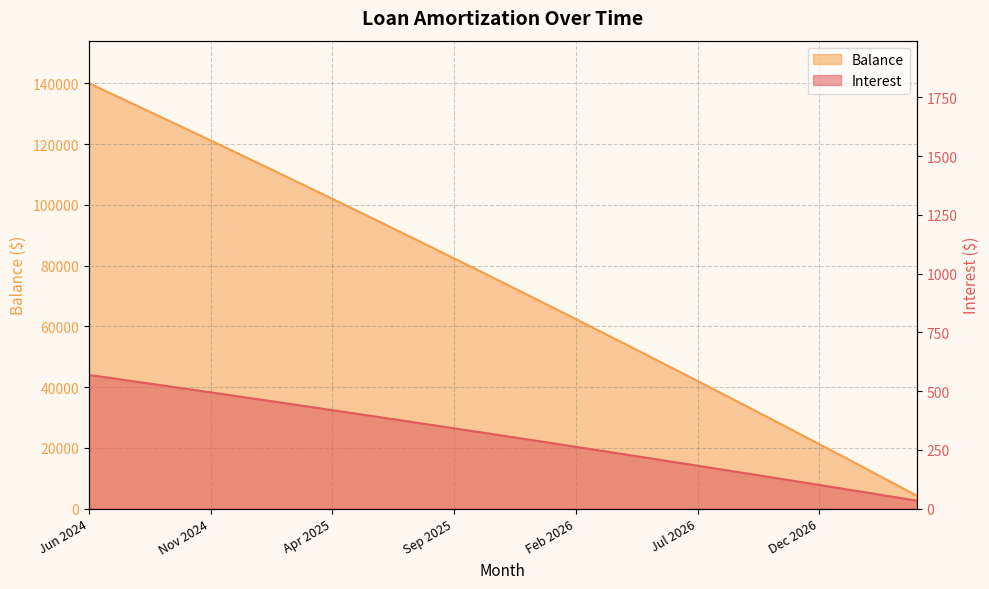

How many data points does each series have?

35